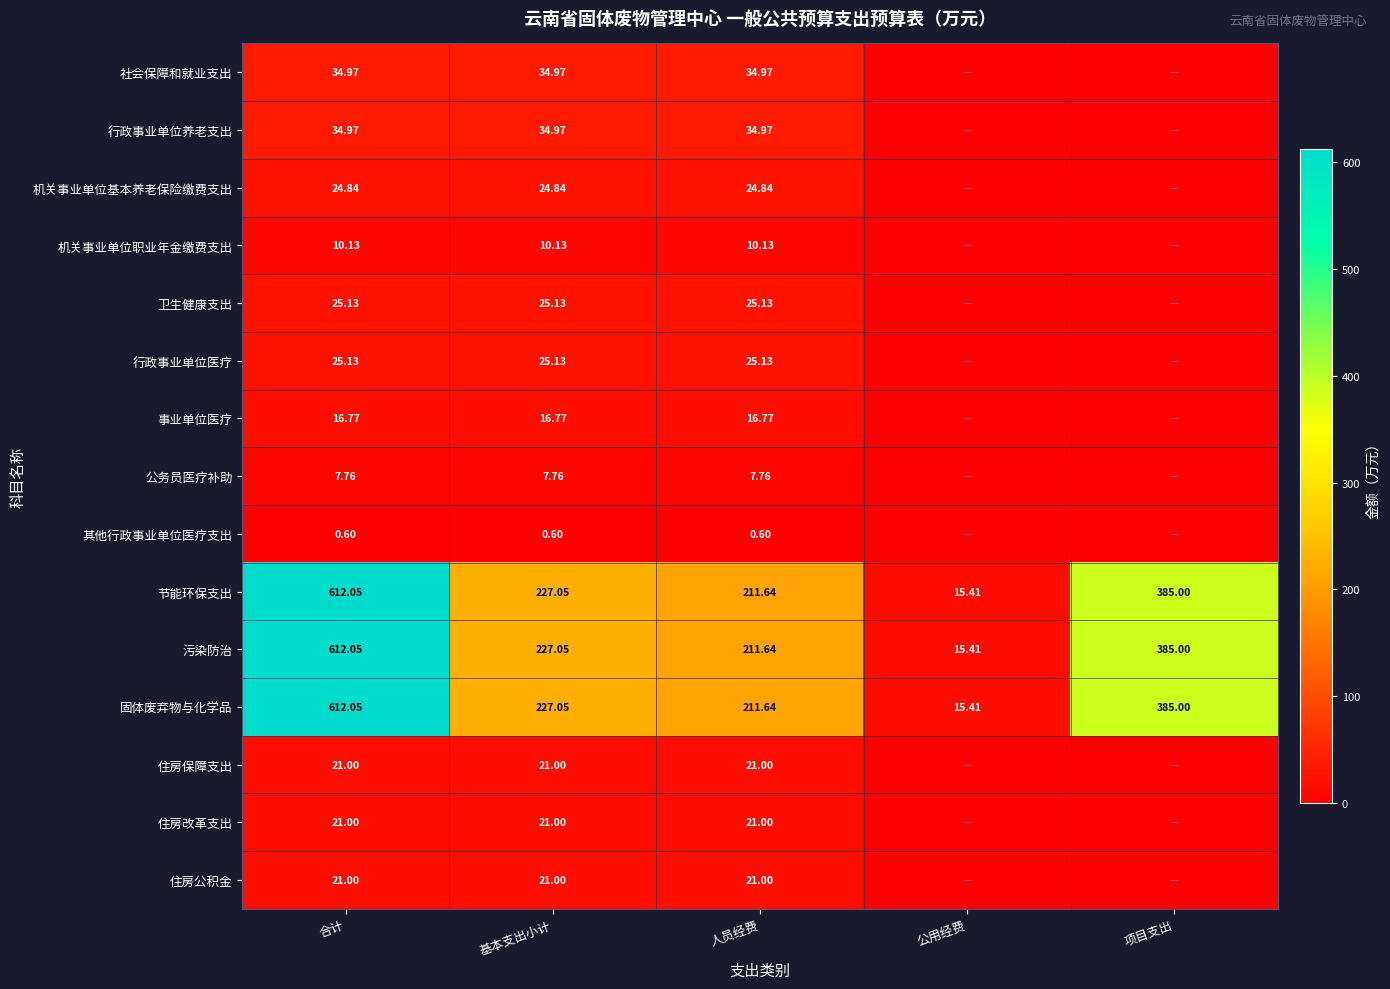

At which label does 节能环保支出 first exceed 227?

合计